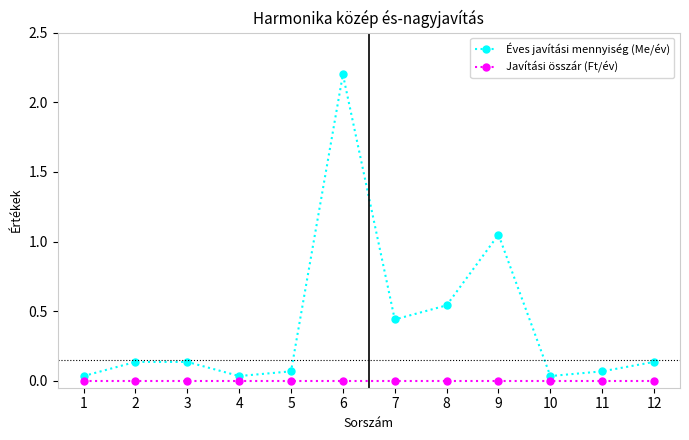

Which series has the widest spread of values?

Éves javítási mennyiség (Me/év)